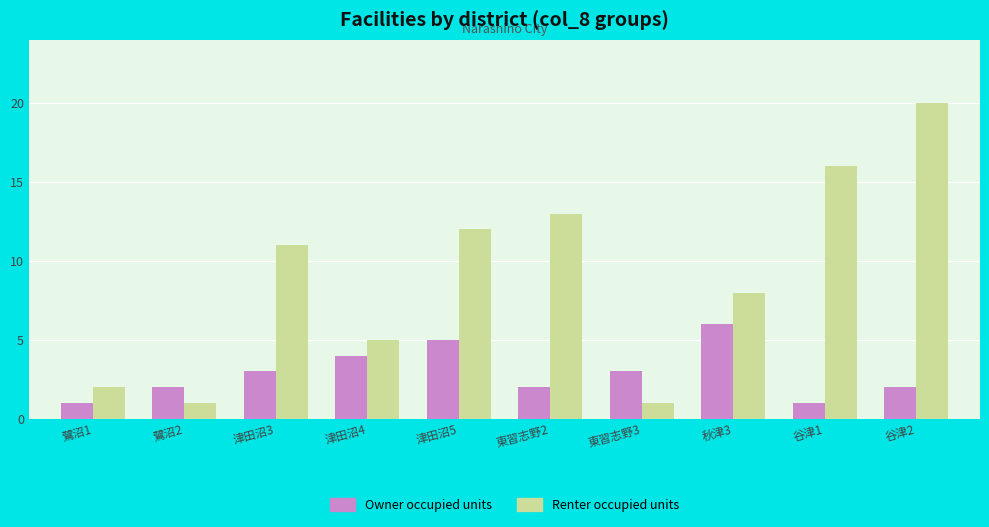

Is the value of Owner occupied units at 津田沼5 greater than the value of Renter occupied units at 谷津1?

No